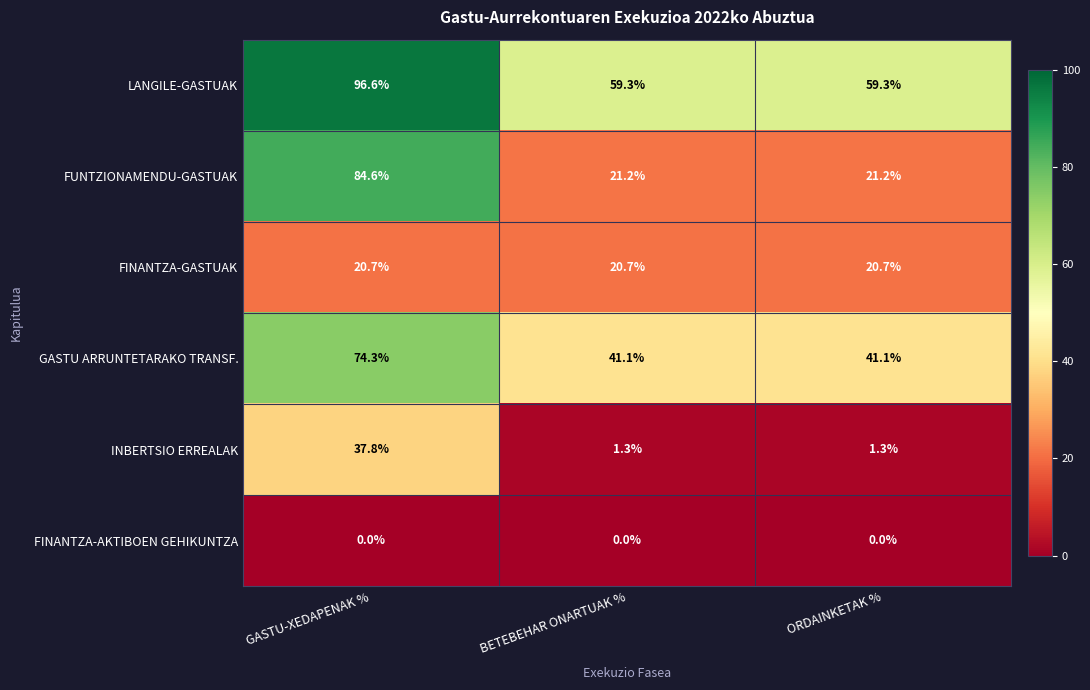

What is the difference between the highest and lowest values at ORDAINKETAK %?

59.3